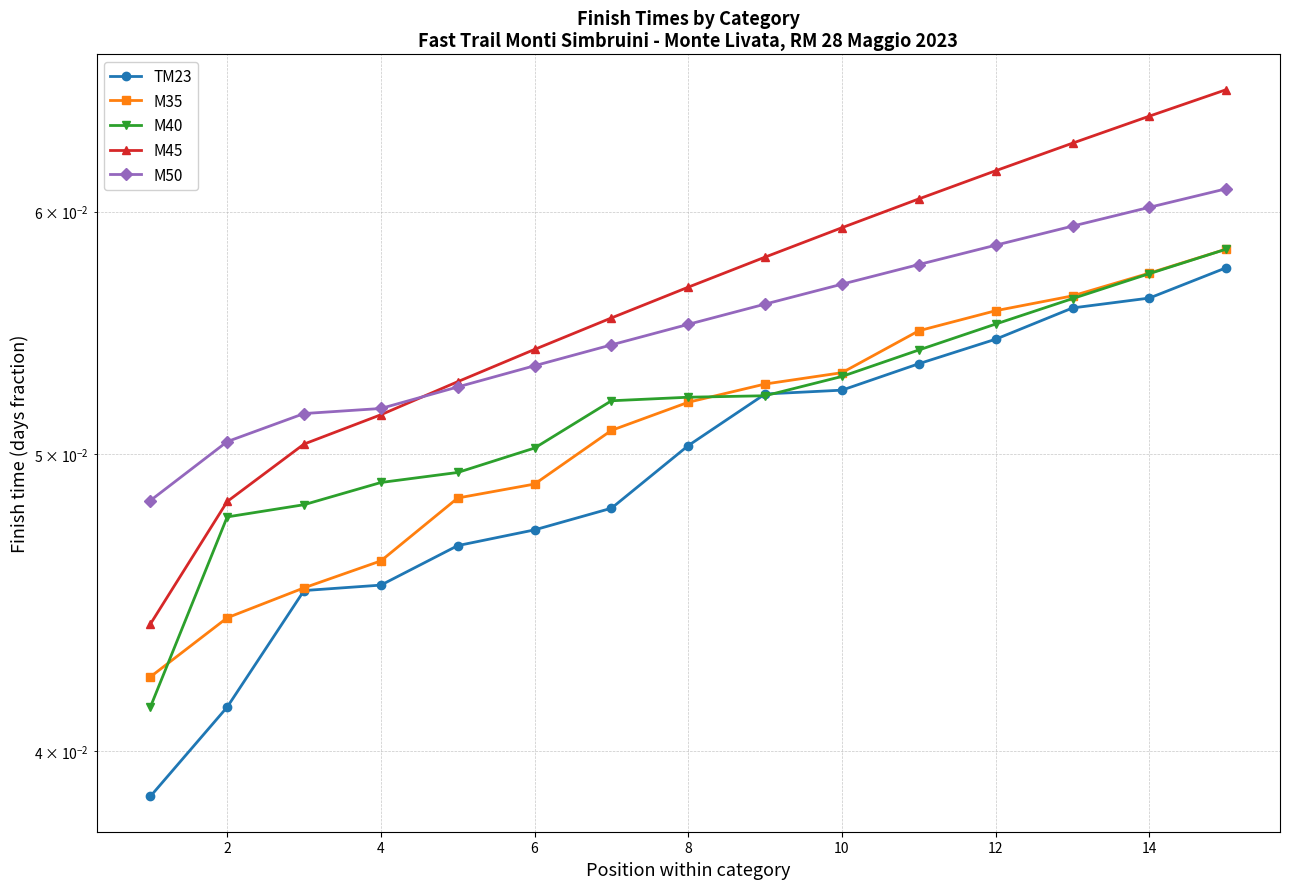

What is the sum of all M50 values?

0.8